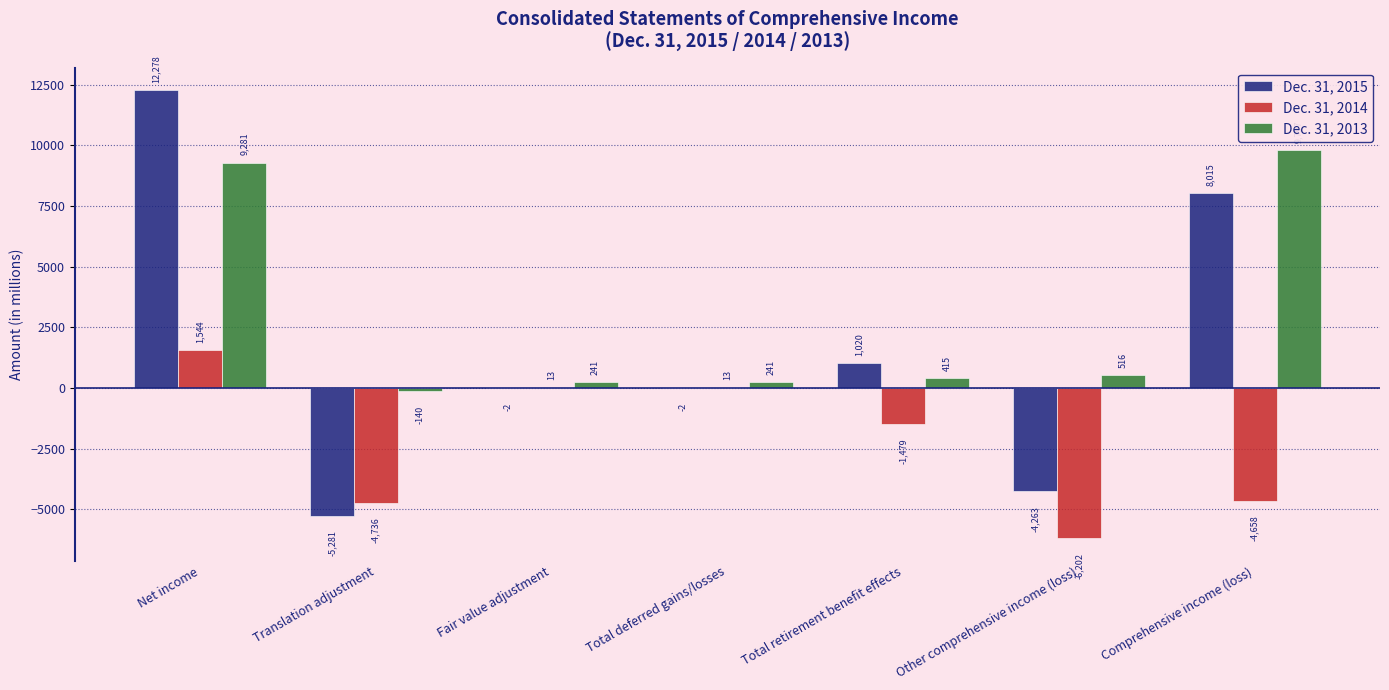

Does the chart contain stacked bars?

No